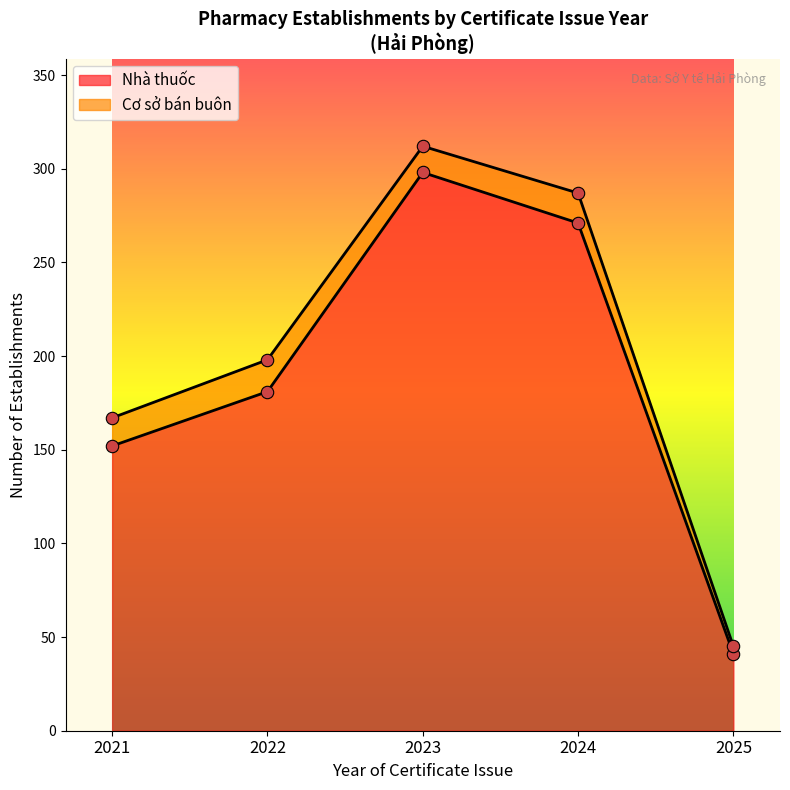

At which label does Nhà thuốc reach its minimum?

2025